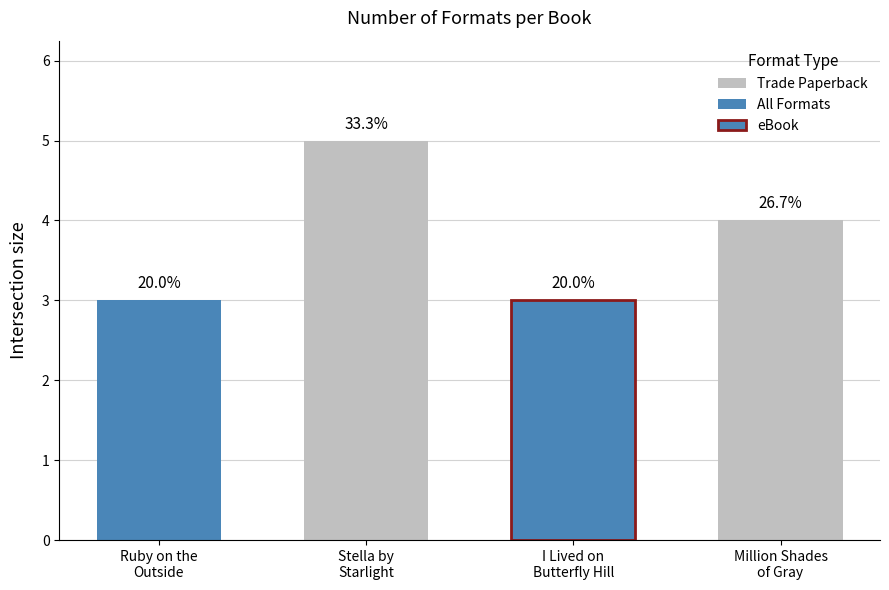

What is the ratio of the value at Million Shades of Gray to the value at Stella by Starlight?

0.8